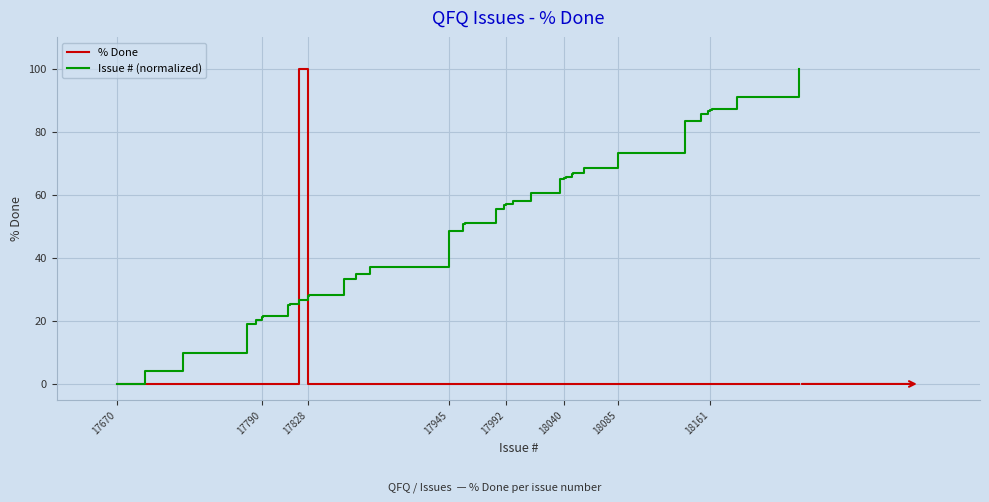

What is the greatest value displayed?

100.0